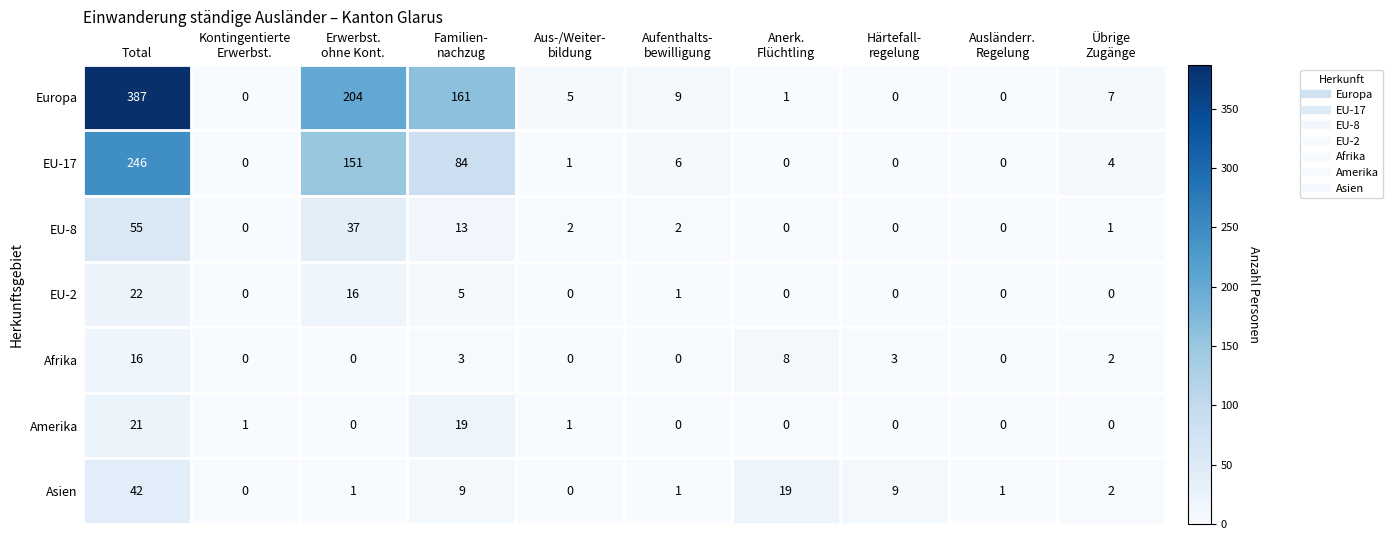

What is the approximate value of Afrika at Total?

16